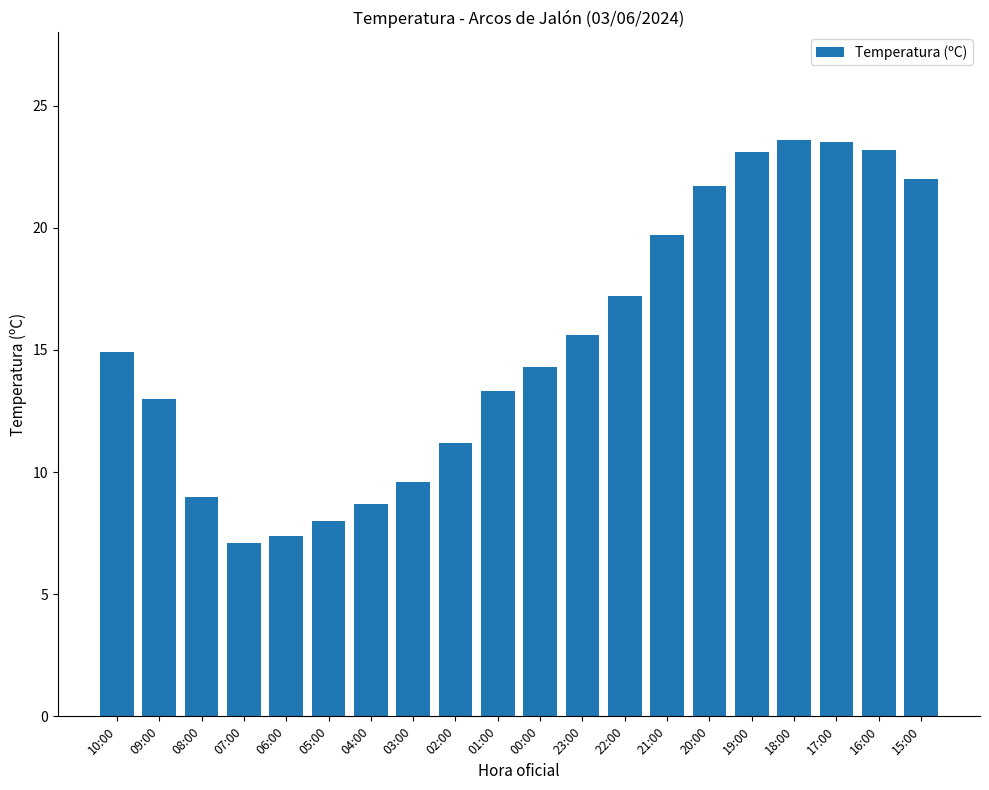

Between 06:00 and 18:00, which is larger?

18:00